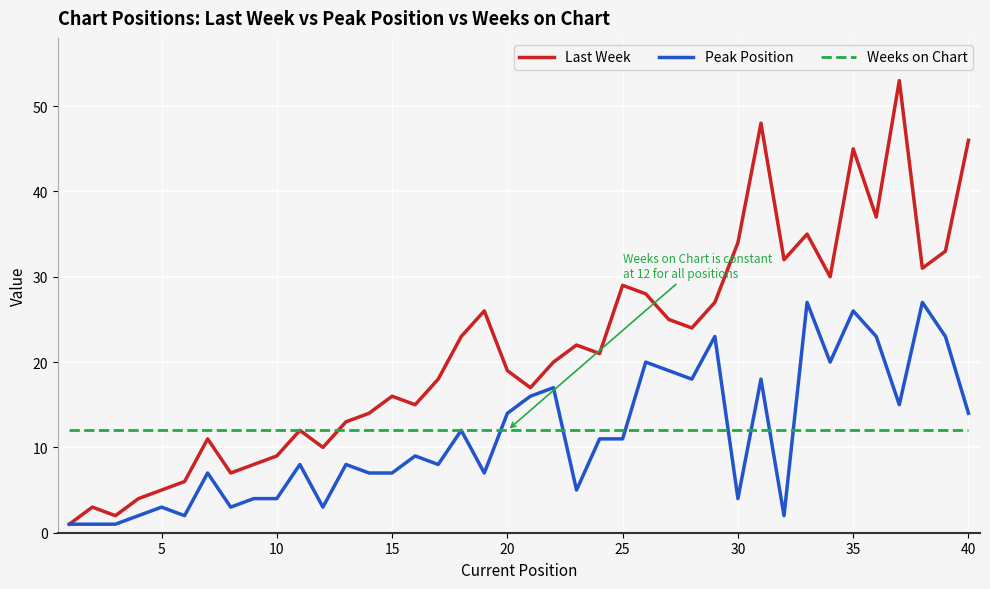

Reading left to right, list all the values displayed in this chart.

Last Week: 1	3	2	4	5	6	11	7	8	9	12	10	13	14	16	15	18	23	26	19	17	20	22	21	29	28	25	24	27	34	48	32	35	30	45	37	53	31	33	46
Peak Position: 1	1	1	2	3	2	7	3	4	4	8	3	8	7	7	9	8	12	7	14	16	17	5	11	11	20	19	18	23	4	18	2	27	20	26	23	15	27	23	14
Weeks on Chart: 12	12	12	12	12	12	12	12	12	12	12	12	12	12	12	12	12	12	12	12	12	12	12	12	12	12	12	12	12	12	12	12	12	12	12	12	12	12	12	12